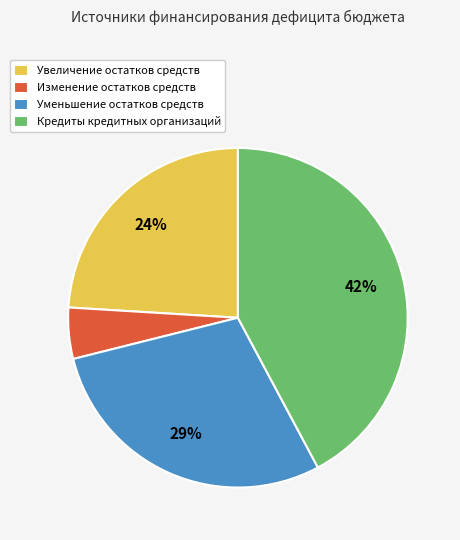

Combined, do Уменьшение остатков средств and Увеличение остатков средств account for over 50%?

Yes